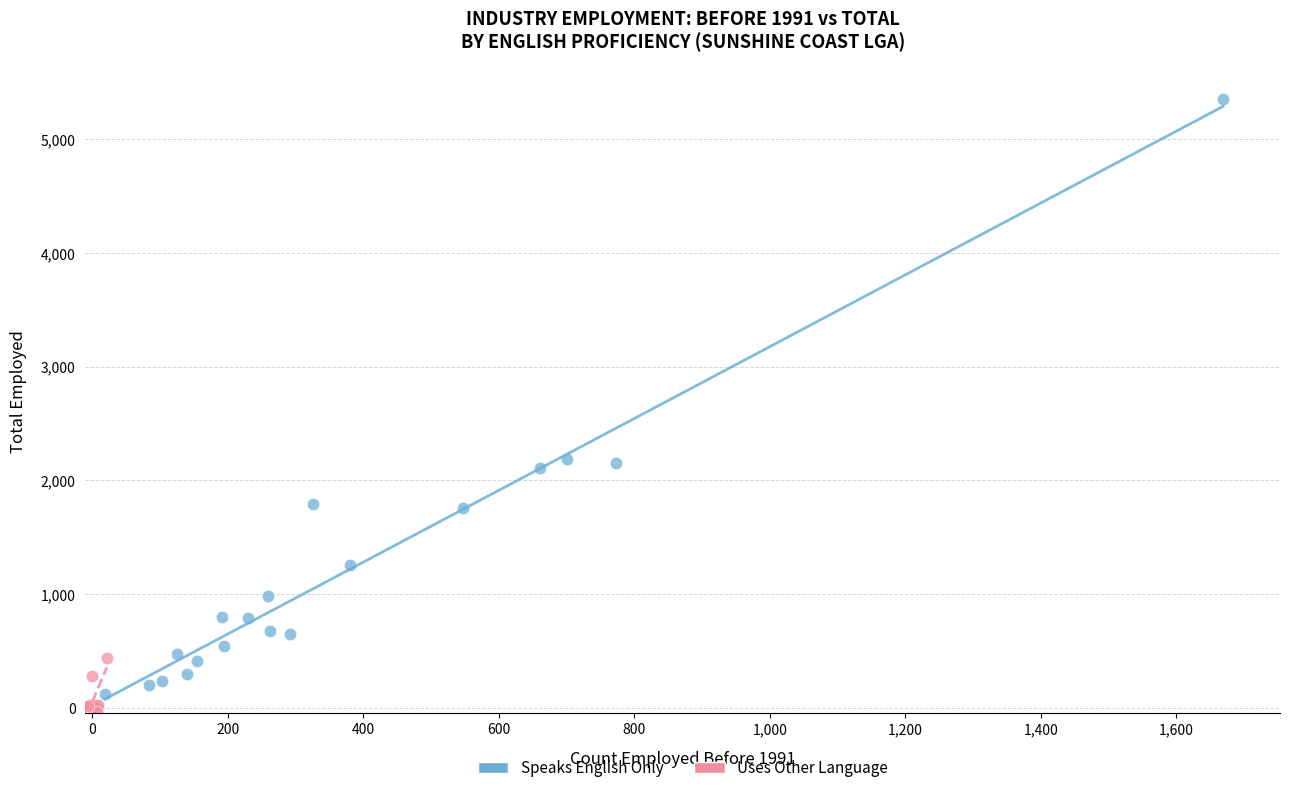

Which series contains the highest Y value?

Speaks English Only